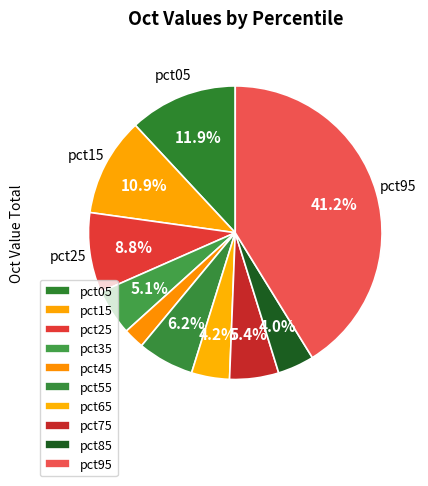

How many segments does this pie chart have?

10